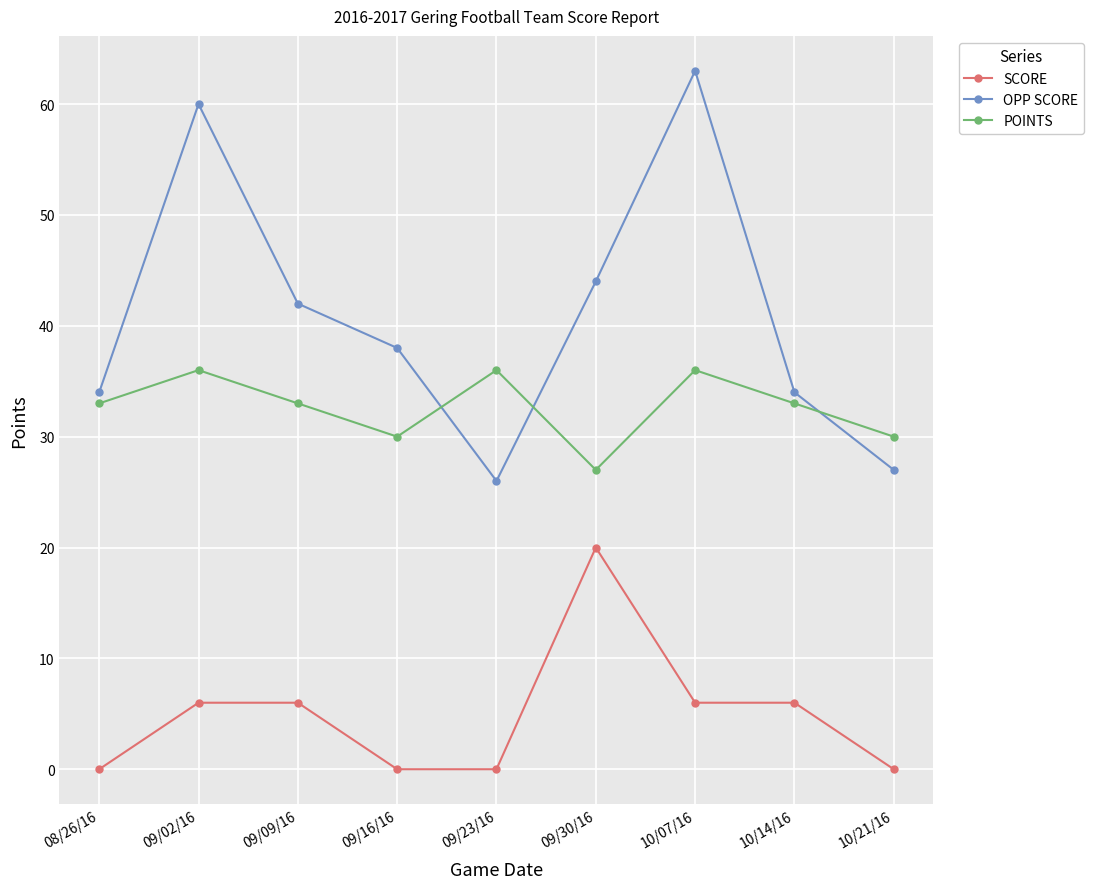

Which series changed the most between 09/02/16 and 10/14/16?

OPP SCORE